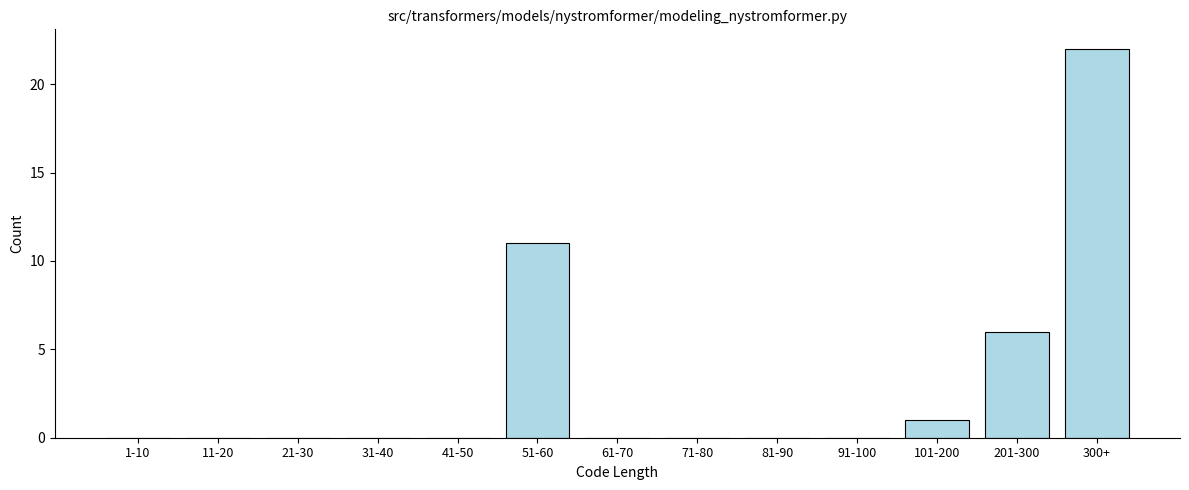

Reading left to right, what are all the values shown in this chart?

1-10=0	11-20=0	21-30=0	31-40=0	41-50=0	51-60=11	61-70=0	71-80=0	81-90=0	91-100=0	101-200=1	201-300=6	300+=22